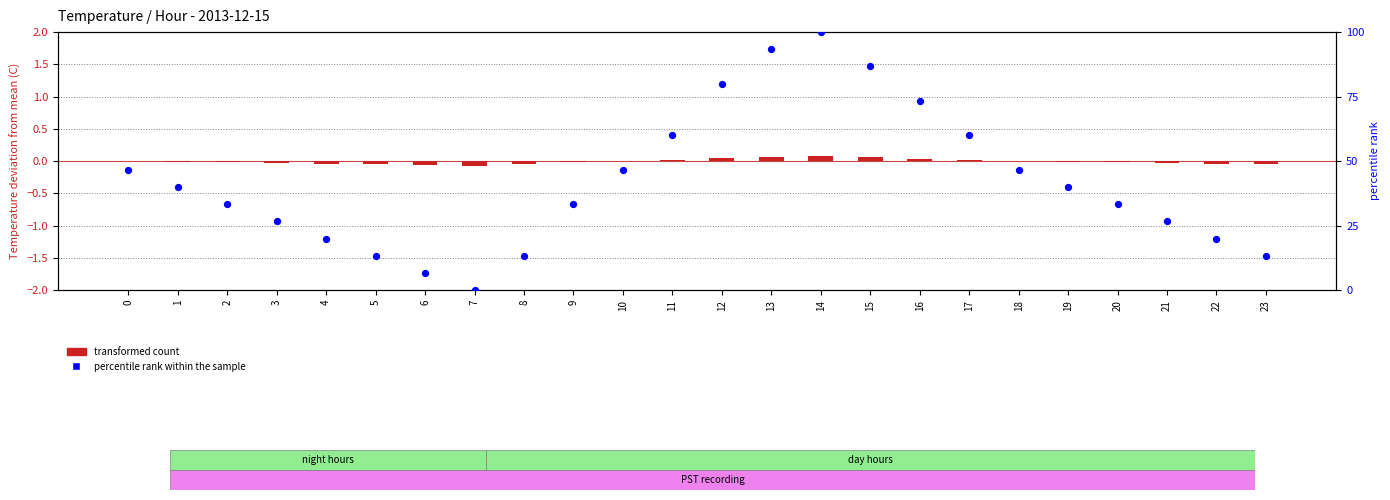

Which series contains the lowest Y value?

transformed count